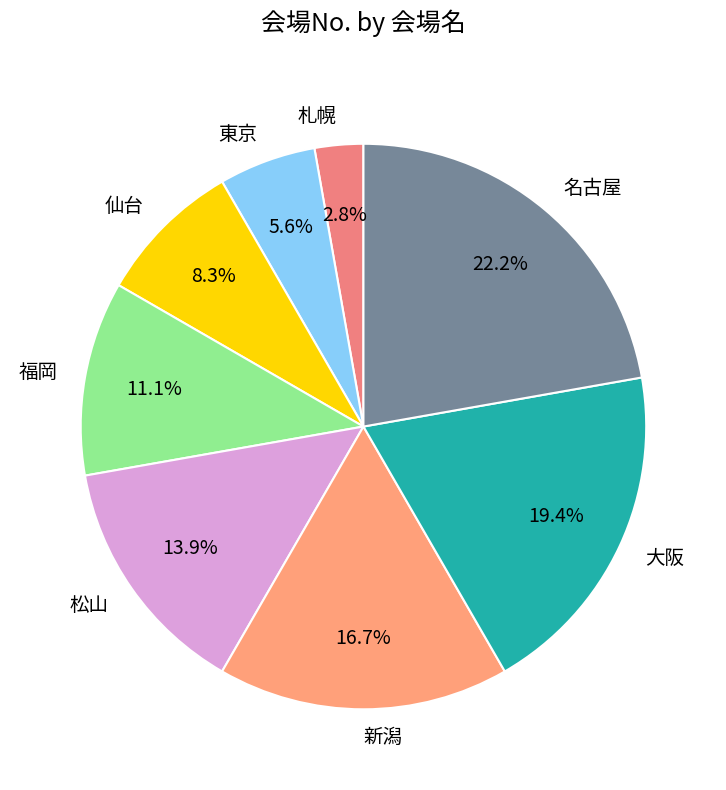

Count the number of slices in the pie.

8